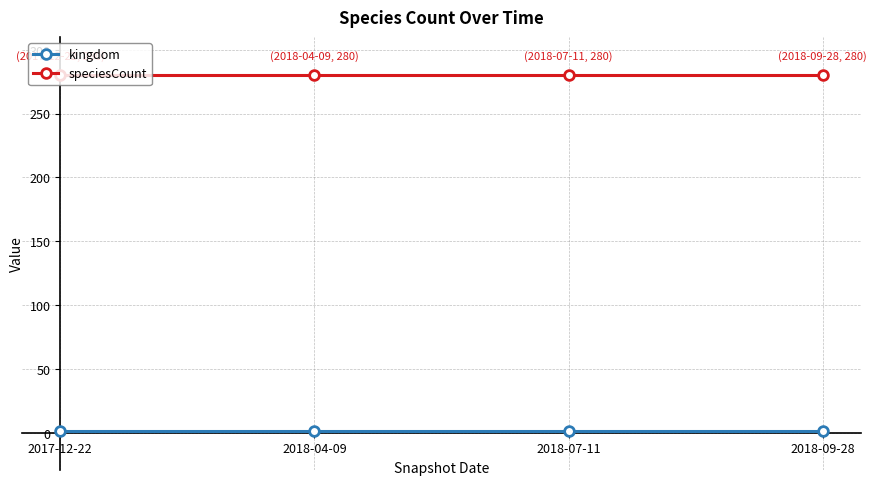

What is the label of the 3rd point from the right?

2018-04-09